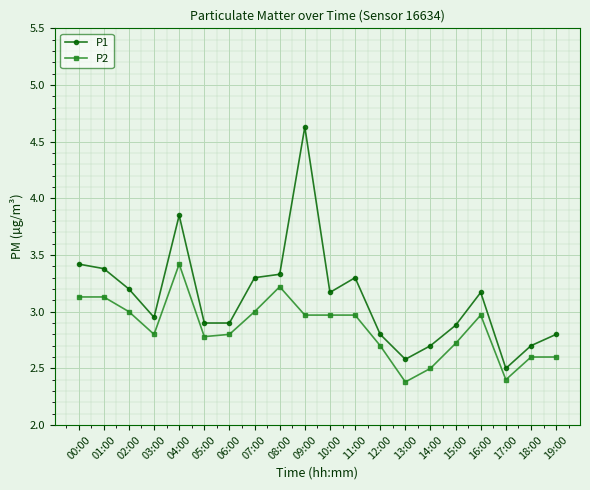

Is this an area chart (filled region under the line)?

No